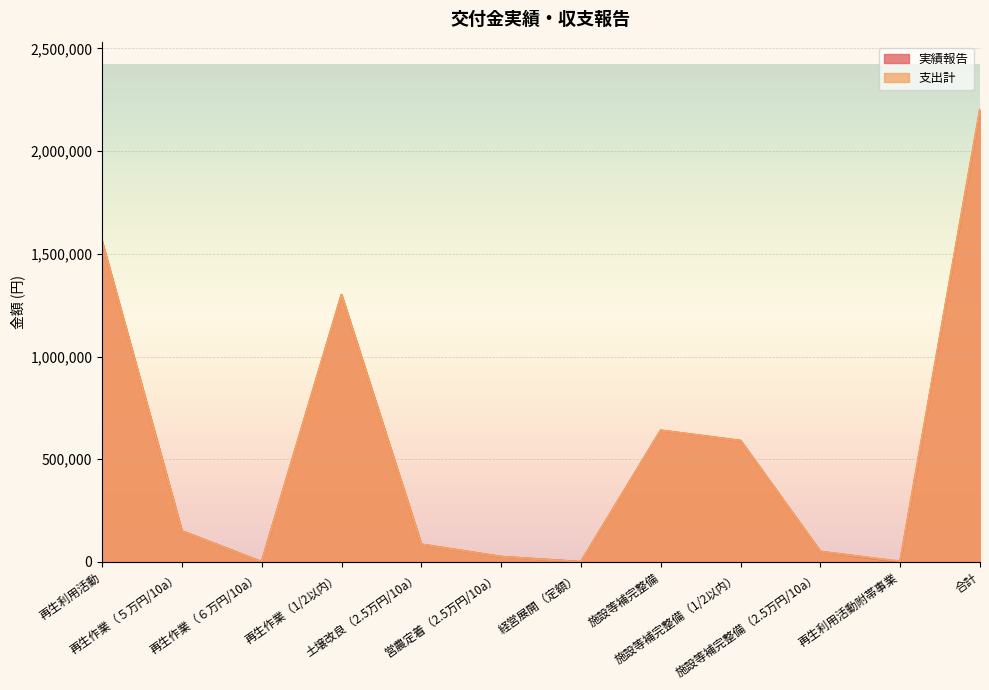

At how many categories does at least one series exceed 2145219?

1